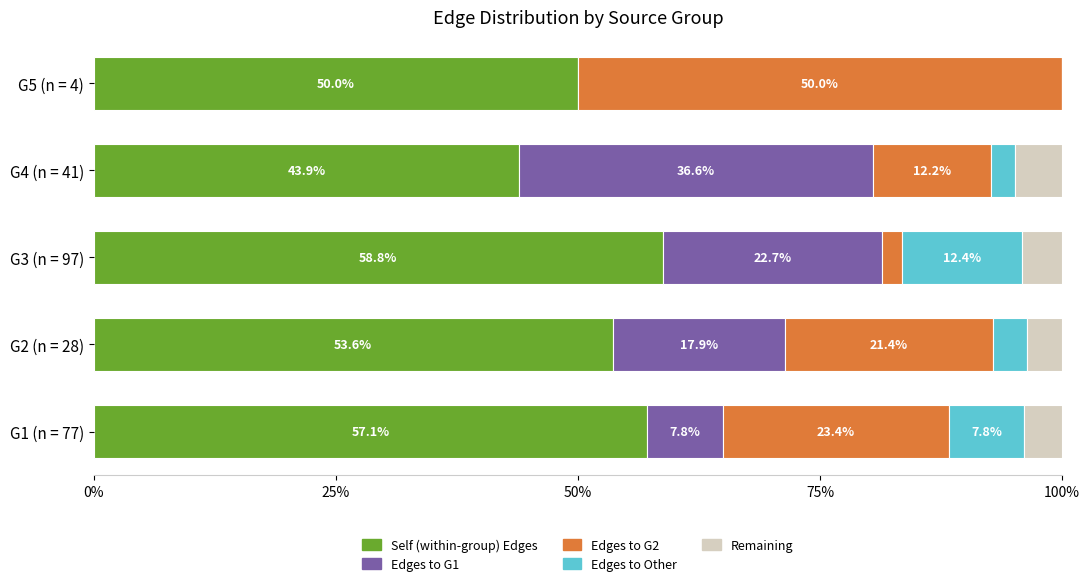

The value of Self (within-group) Edges at G5 (n = 4) is 50.0. True or false?

True